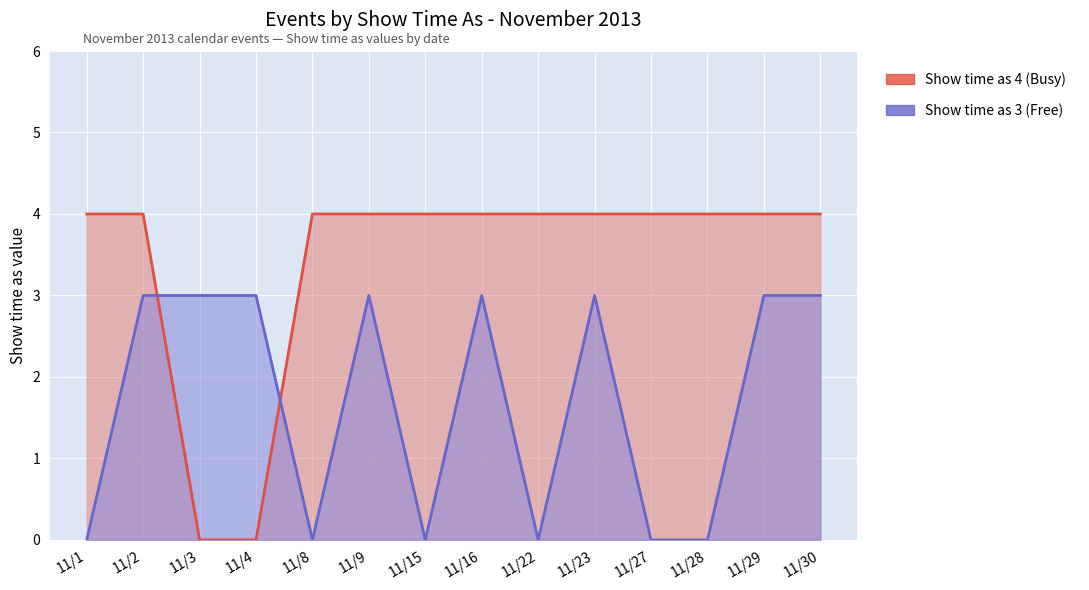

What are all the series names shown in the legend?

Show time as 4 (Busy), Show time as 3 (Free)